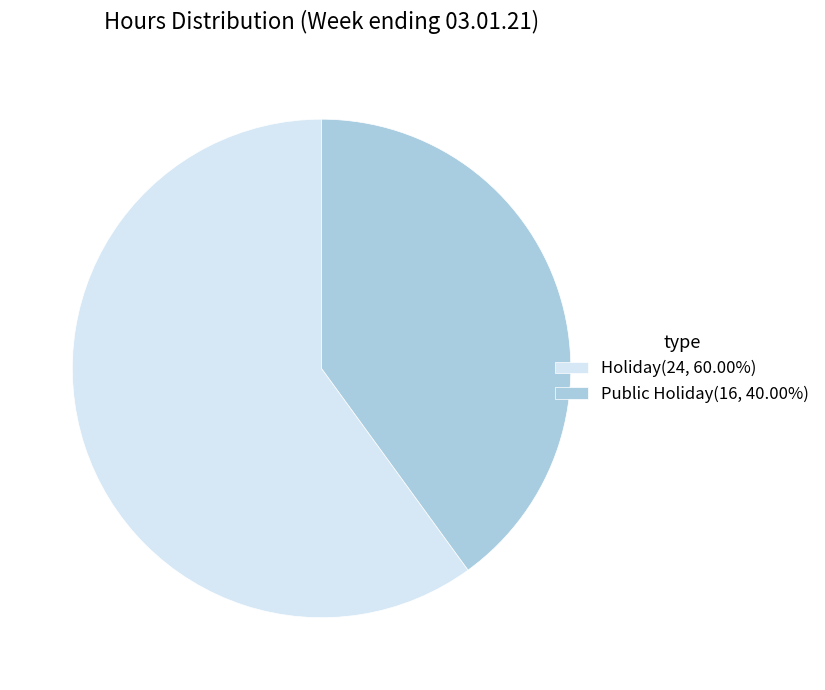

Does any single category account for the majority?

Yes